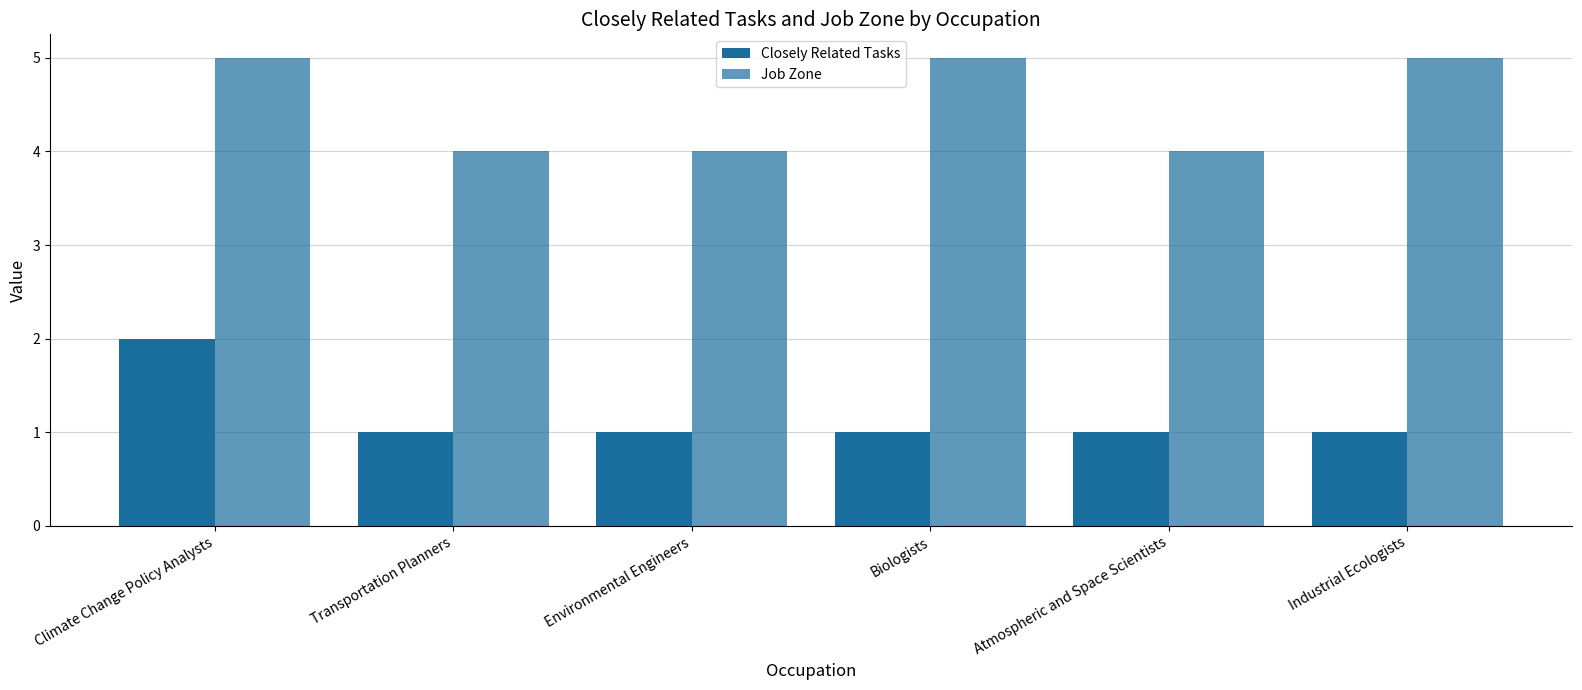

How many distinct data groups are displayed?

2